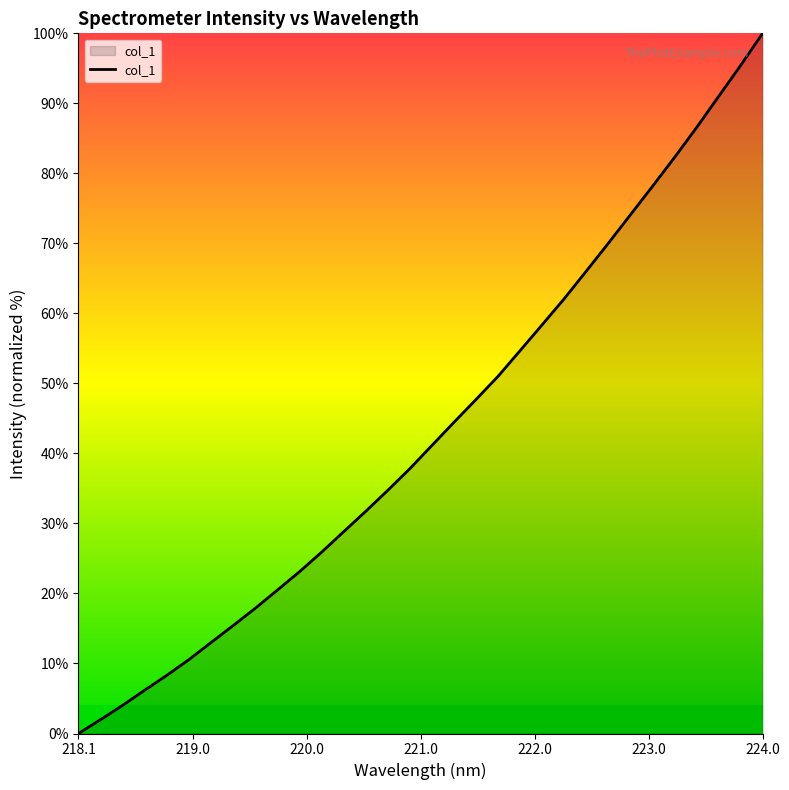

What is the difference between the maximum and minimum values?

100.0